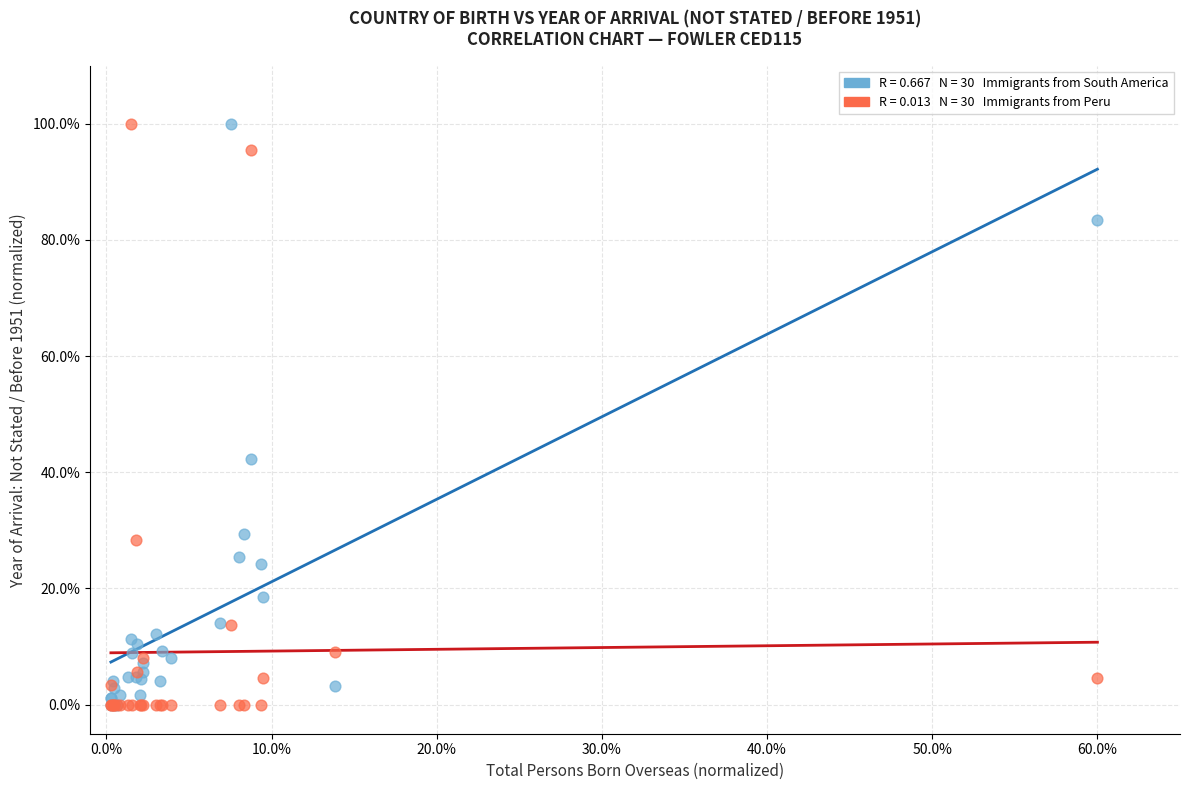

Across all series, what Y value is closest to 50?

42.3